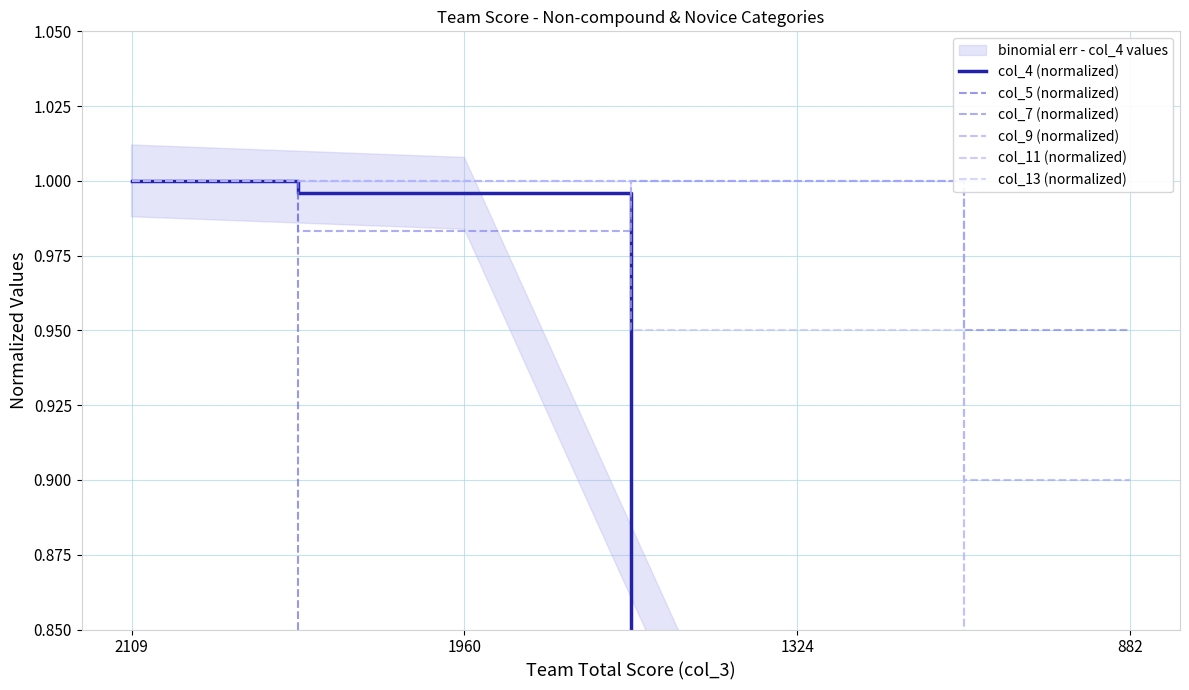

At which category is the sum across all series the highest?

2109